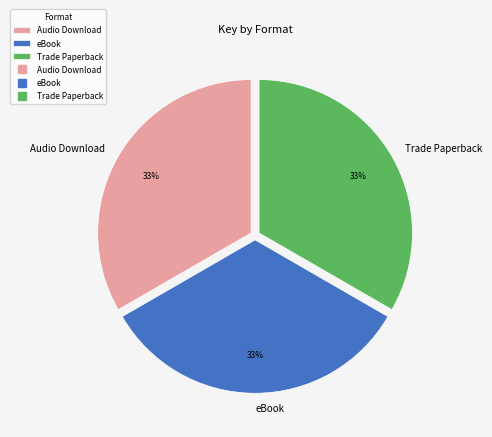

Is the sum of eBook and Audio Download greater than half?

Yes